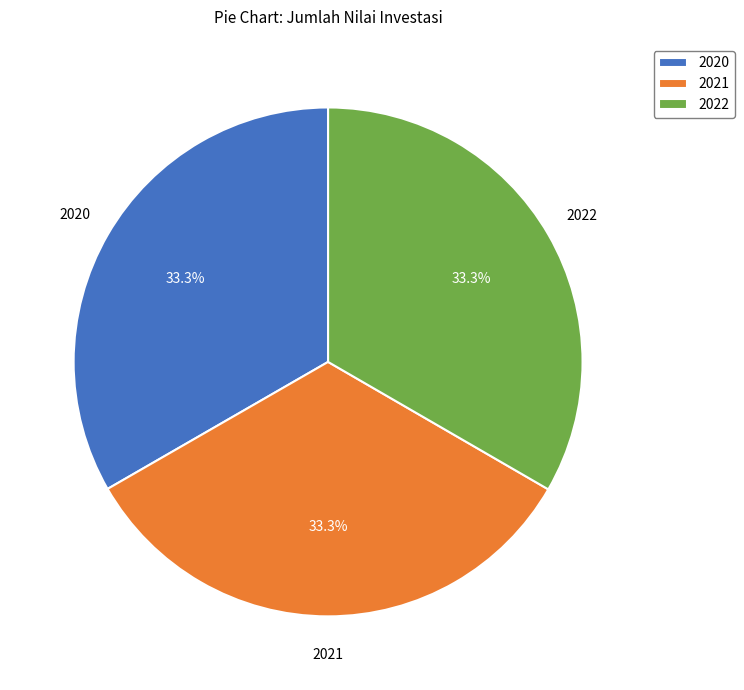

Approximately how many times larger is the value at 2021 compared to 2020?

1.0